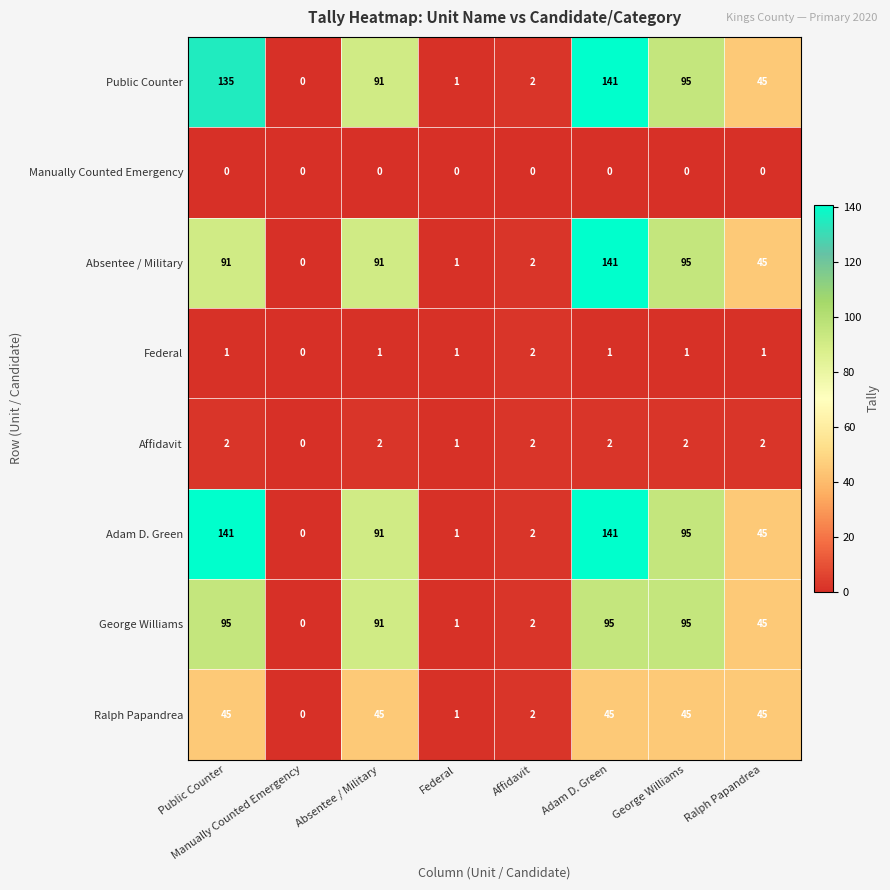

List the labels in order of Public Counter value, largest first.

Adam D. Green, Public Counter, George Williams, Absentee / Military, Ralph Papandrea, Affidavit, Federal, Manually Counted Emergency